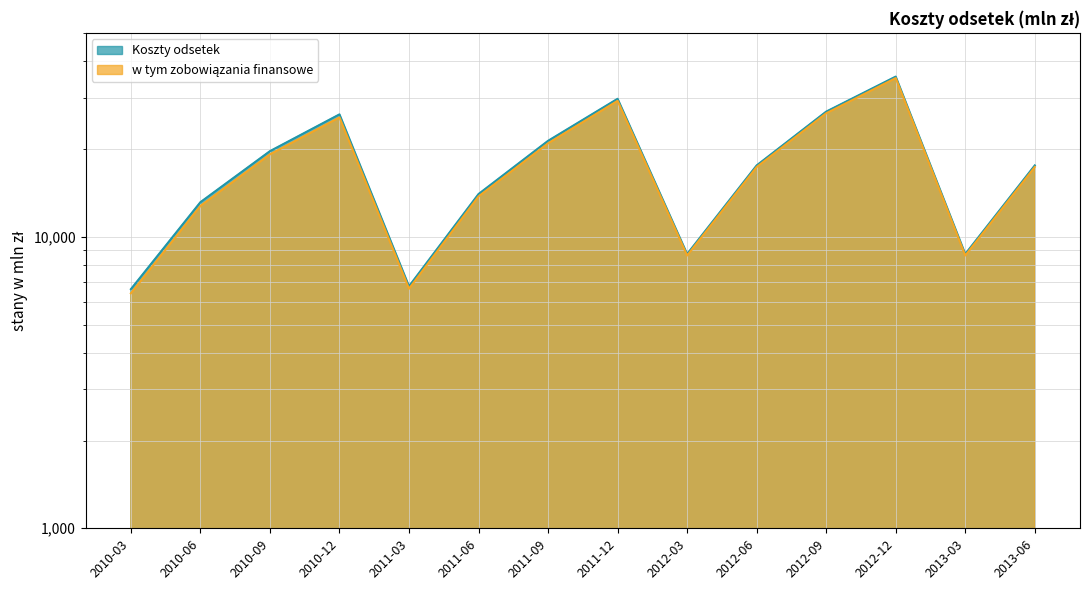

True or false: Koszty odsetek and w tym zobowiązania finansowe cross at least once.

False